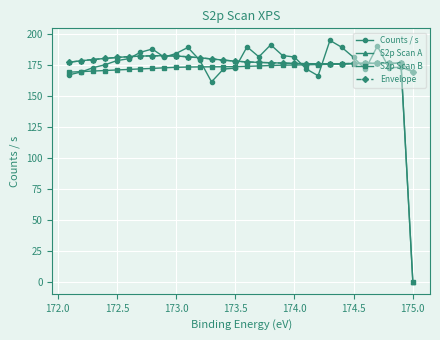

Which series has the widest spread of values?

S2p Scan A